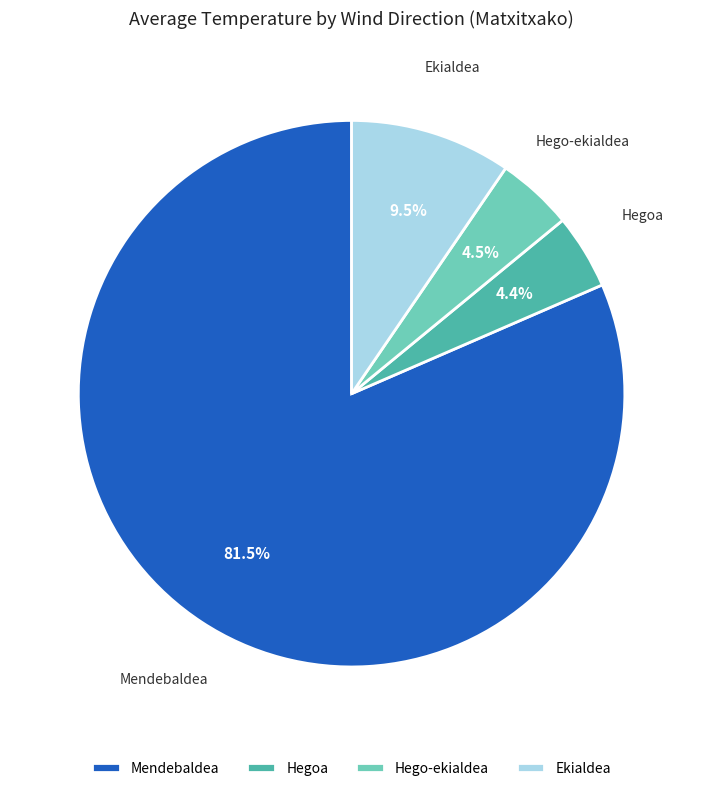

What is the ratio of the value at Hego-ekialdea to the value at Hegoa?

1.0